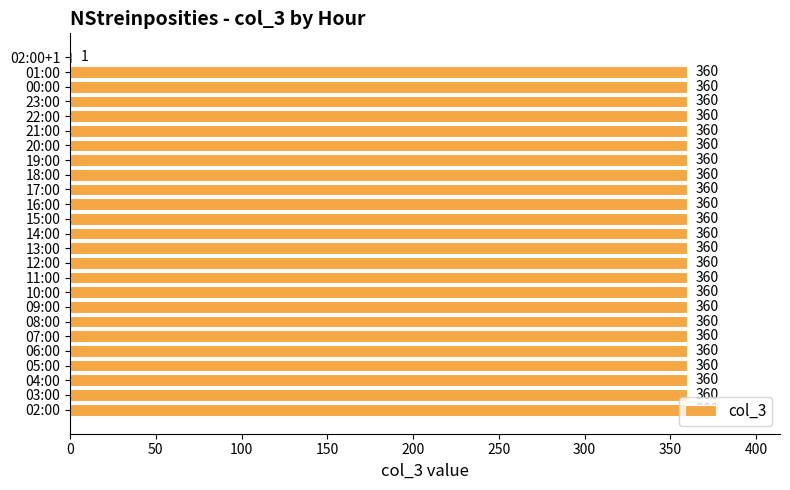

Are the bars horizontal?

Yes